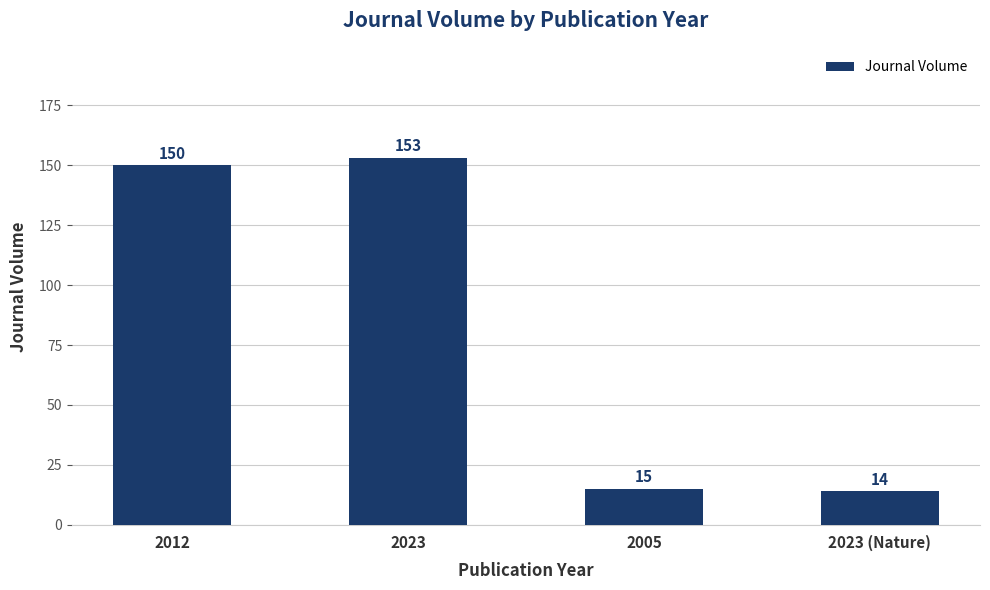

Reading left to right, transcribe all the data shown in this chart.

2012=150	2023=153	2005=15	2023 (Nature)=14